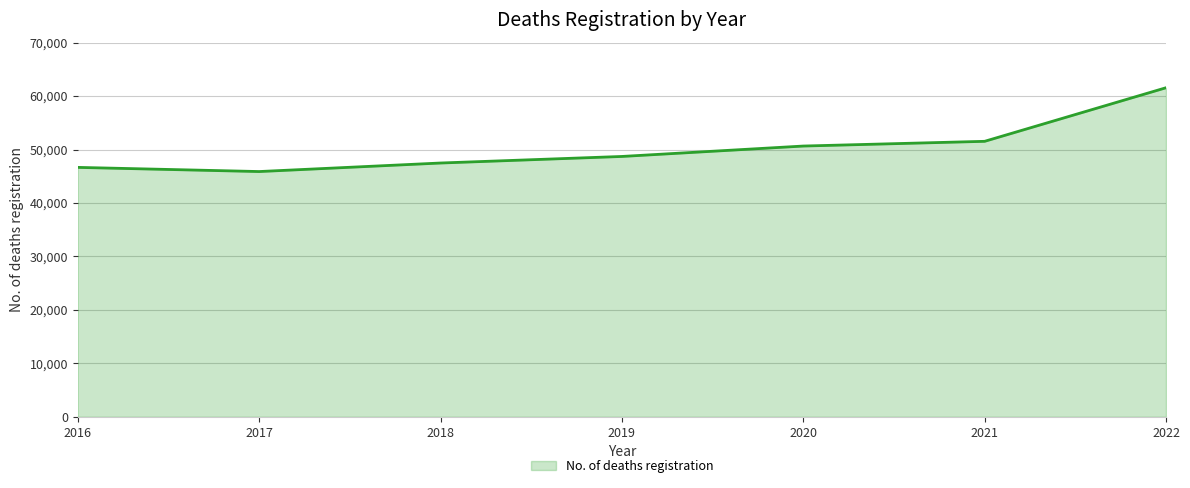

What is the maximum value shown in the chart?

61557